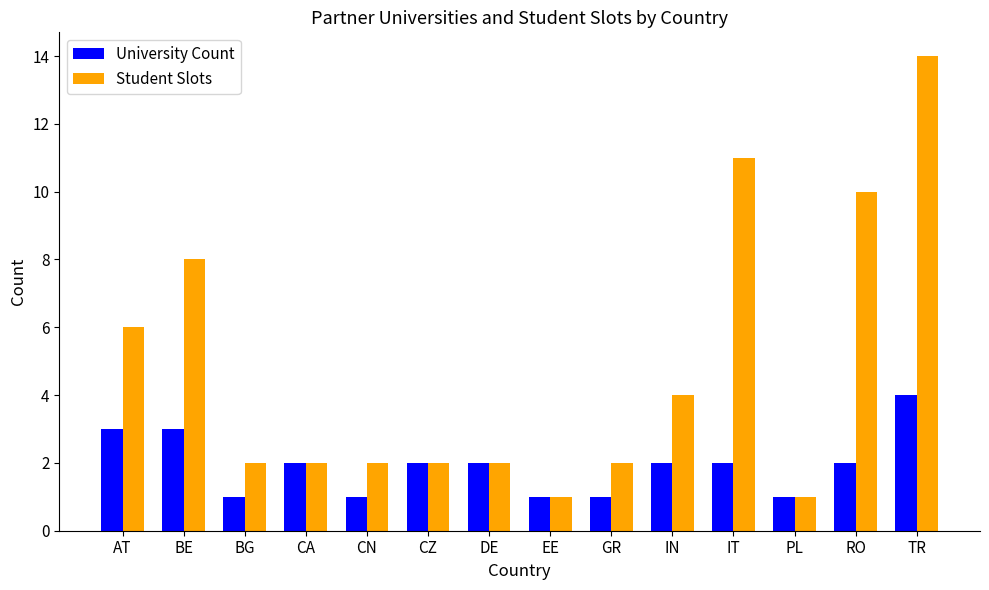

Rank the series by their maximum value, from lowest to highest.

University Count, Student Slots